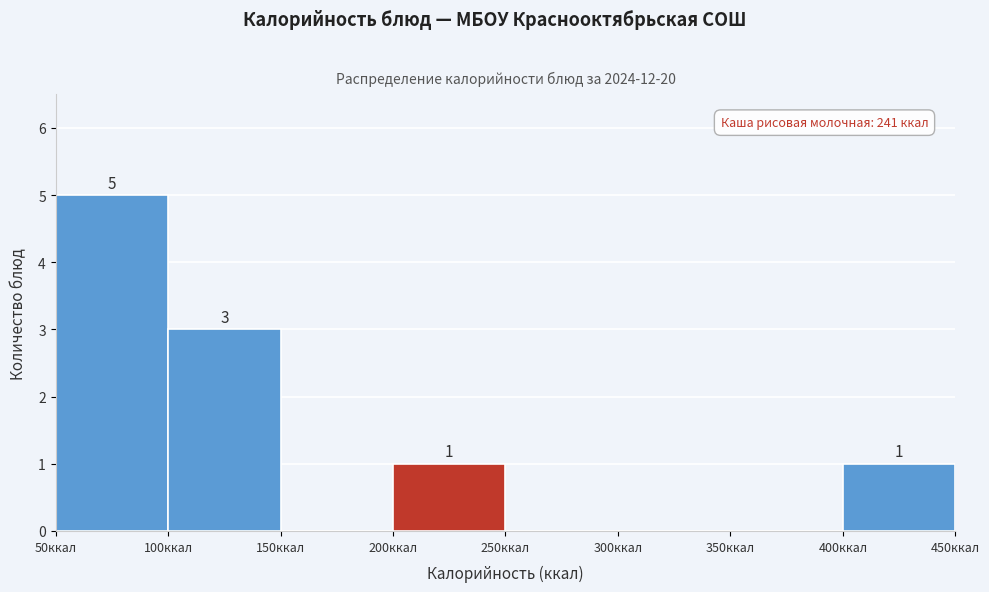

Over which range of the x-axis is the bar tallest?

50 to 100